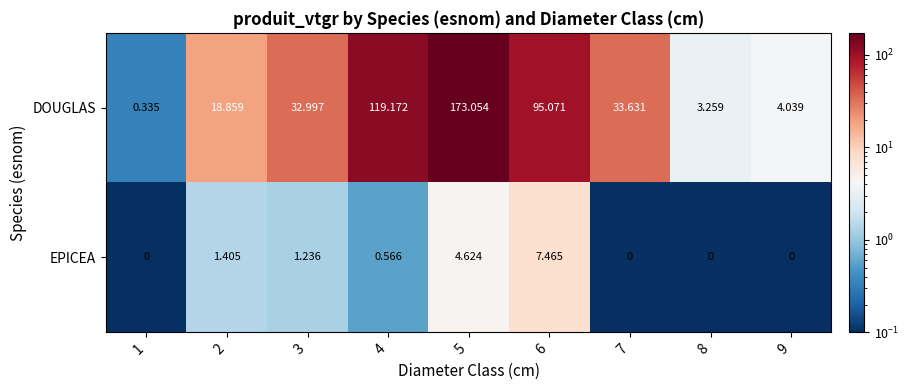

Between 2 and 9, which series saw the biggest shift?

DOUGLAS